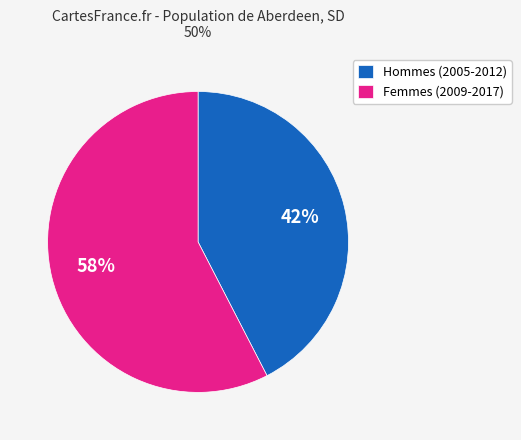

To the nearest percent, what is the average slice percentage?

50%